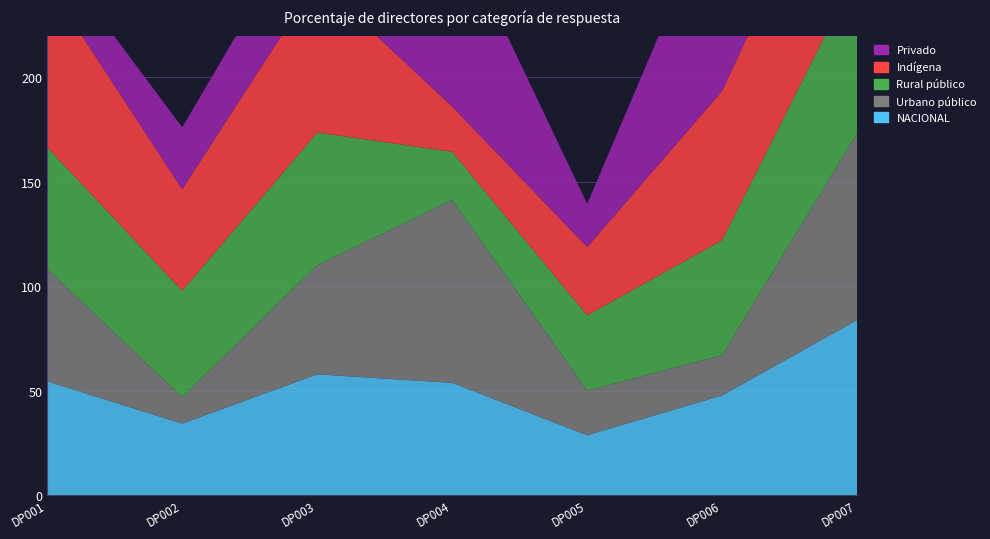

Reading left to right, extract all data points from this chart.

NACIONAL: 54.5	34.2	57.8	53.8	28.7	47.8	83.9
Urbano público: 53.7	12.6	52.2	87.6	21.3	19.2	89.5
Rural público: 58.3	51.0	63.5	23.1	36.1	55.1	77.1
Indígena: 78.8	48.6	72.9	21.7	32.7	71.4	82.0
Privado: 17.4	29.6	39.8	89.1	20.6	97.9	92.8